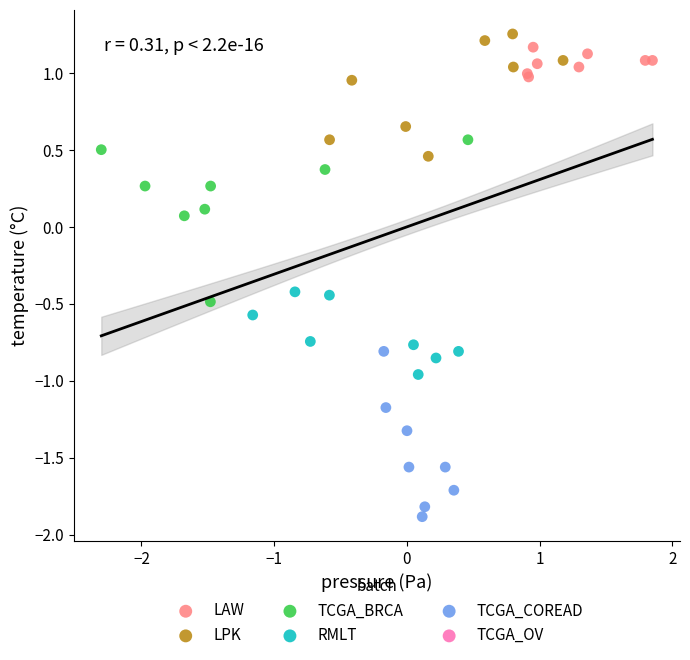

Which series reaches the minimum Y coordinate?

TCGA_COREAD